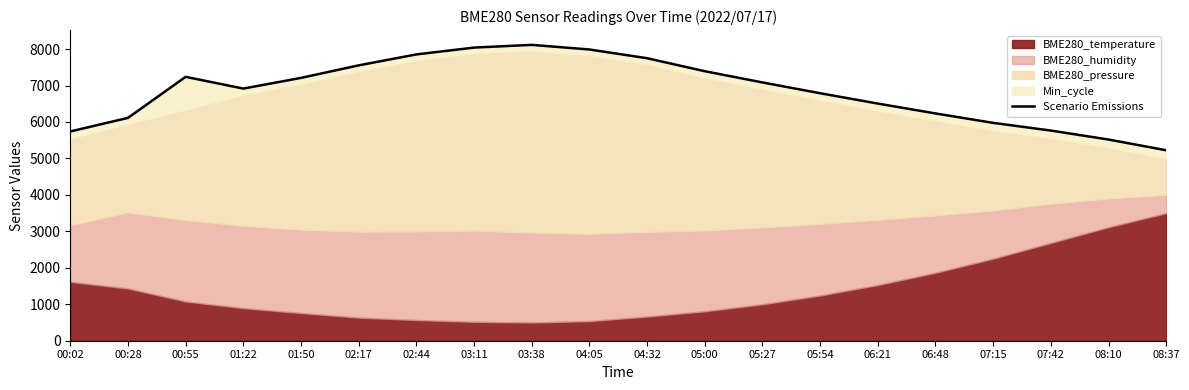

How many data points are above 7083?

10